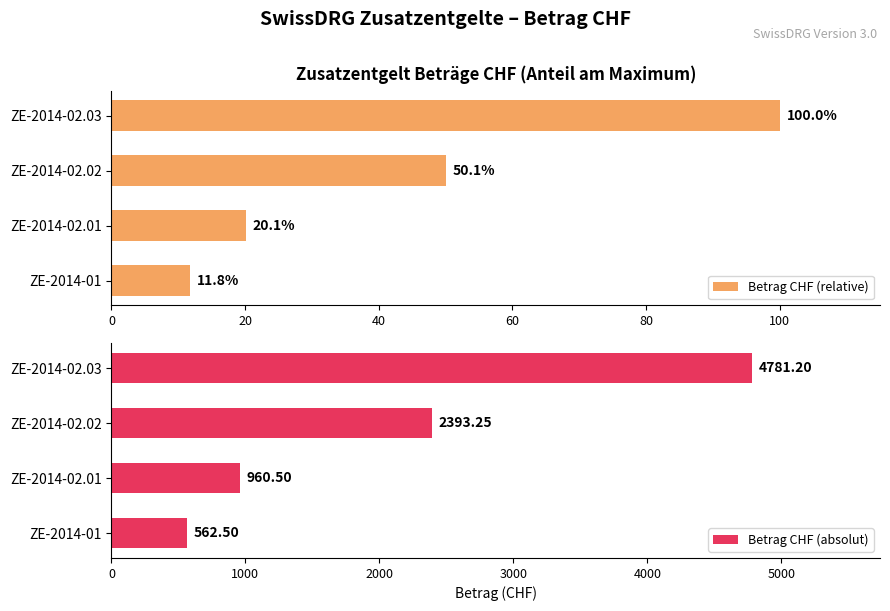

What is the difference between the maximum and second lowest values in the Betrag CHF (absolut) series?

3820.7